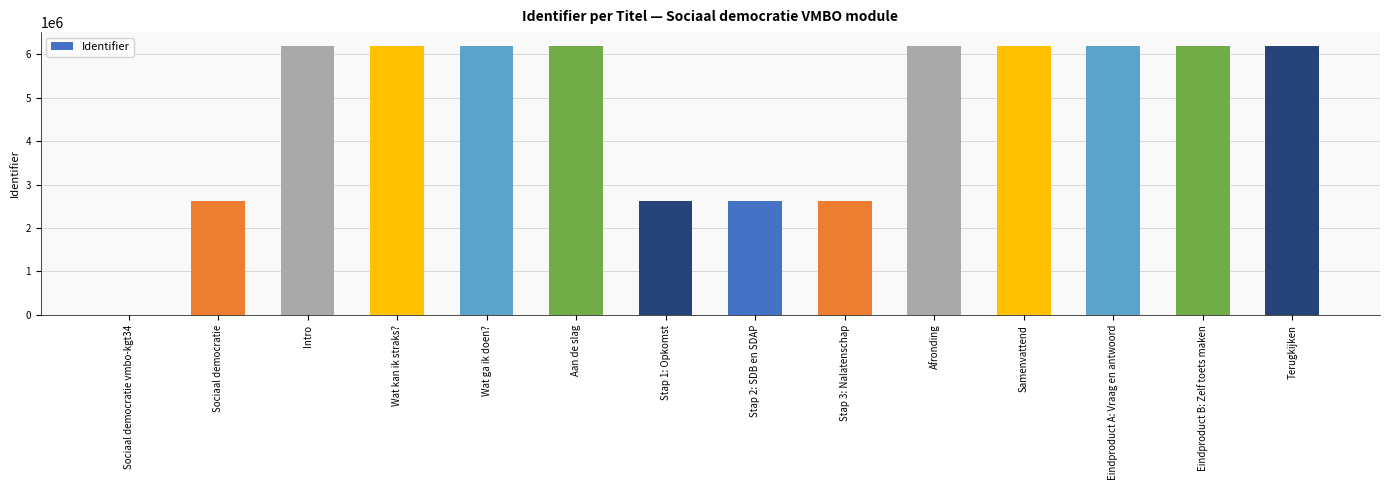

The chart shows a value of 4288124 at Eindproduct A: Vraag en antwoord. True or false?

False